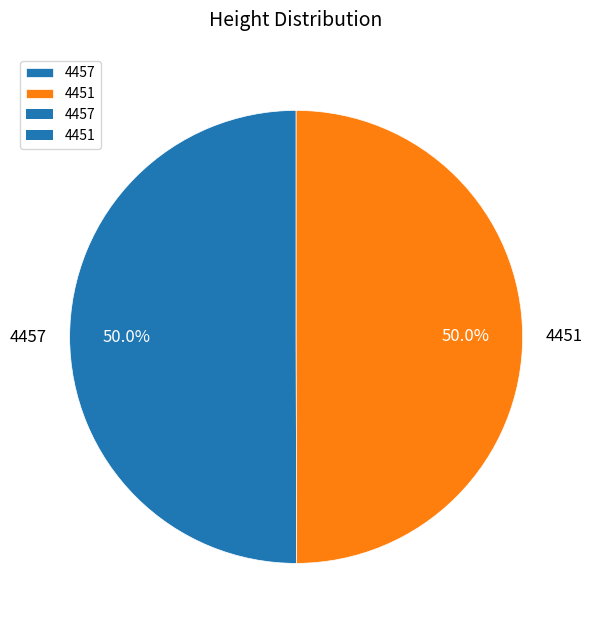

Is it true that 4457 is 50% of the pie?

True